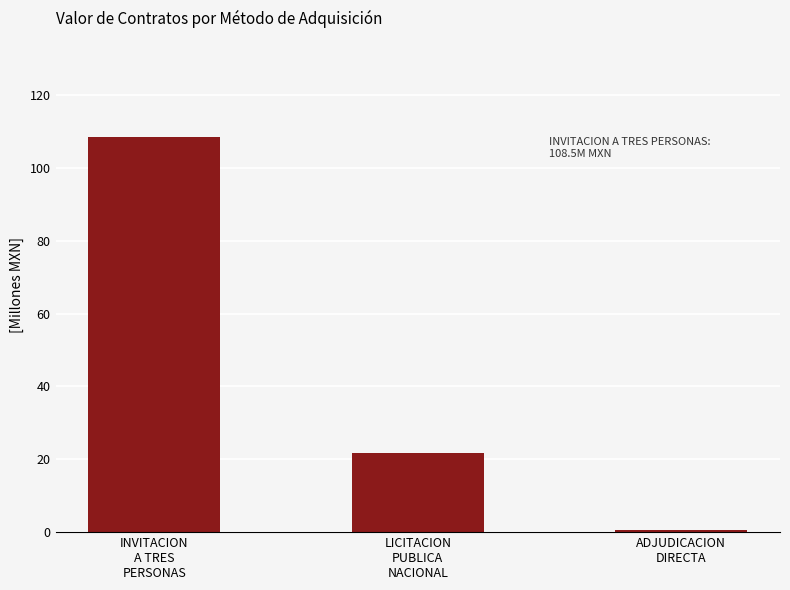

Rank the categories by value from lowest to highest.

ADJUDICACION
DIRECTA, LICITACION
PUBLICA
NACIONAL, INVITACION
A TRES
PERSONAS